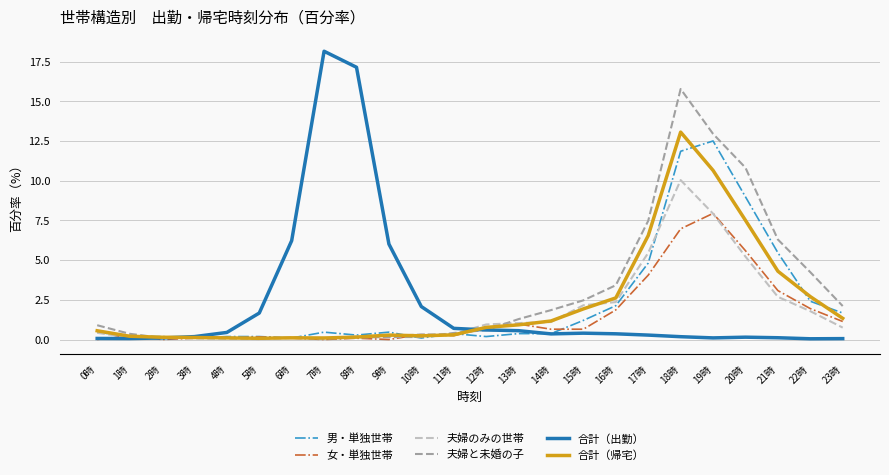

Which series has the largest total across all categories?

夫婦と未婚の子